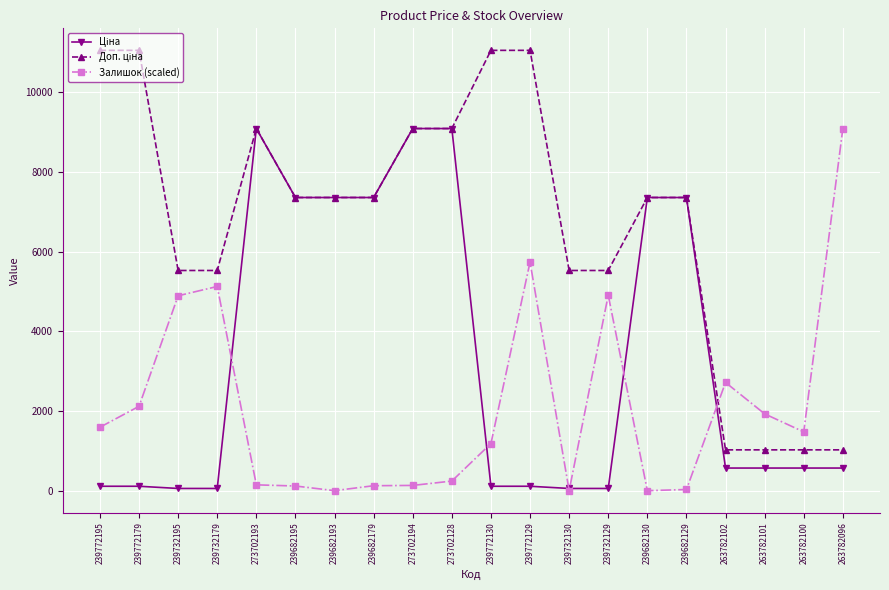

How many lines are shown in the chart?

3